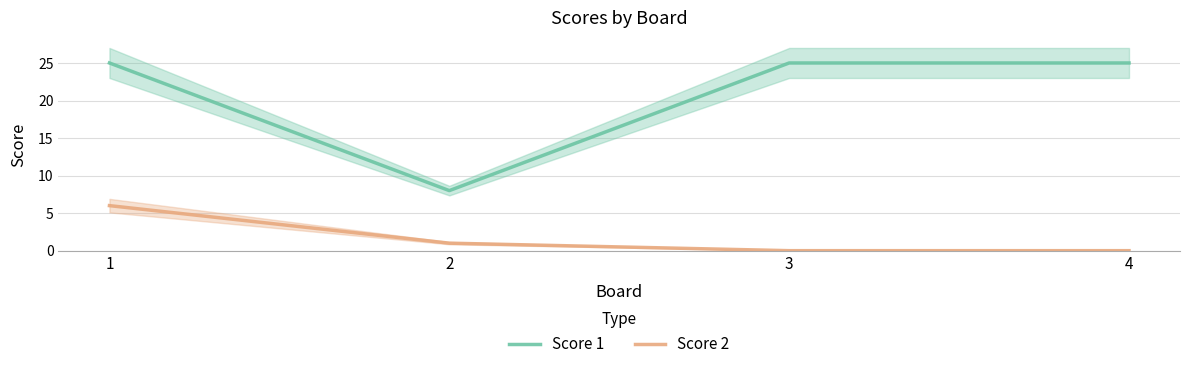

True or false: Score 2 and Score 1 intersect in this chart.

False